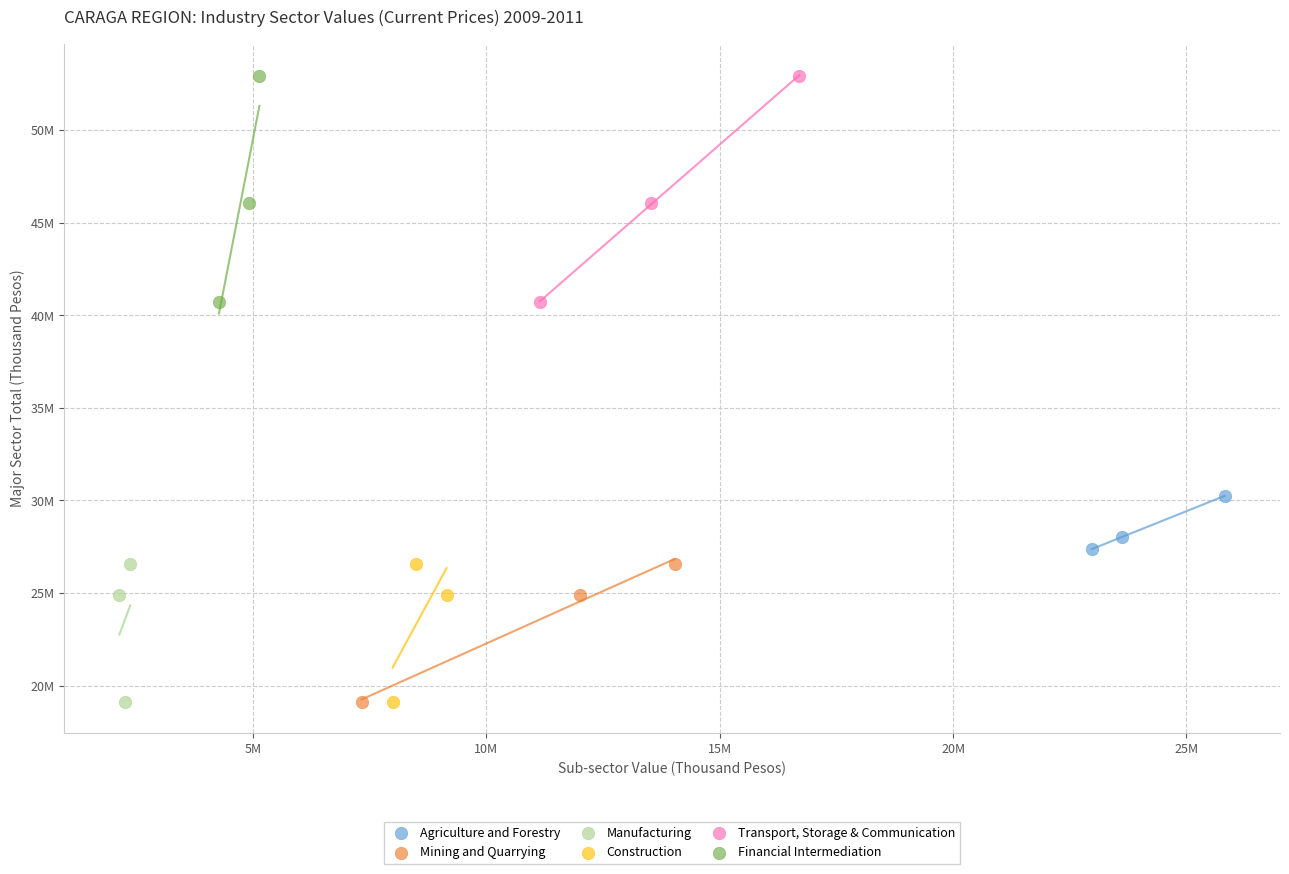

What are all the series names shown in the legend?

Agriculture and Forestry, Mining and Quarrying, Manufacturing, Construction, Transport, Storage & Communication, Financial Intermediation